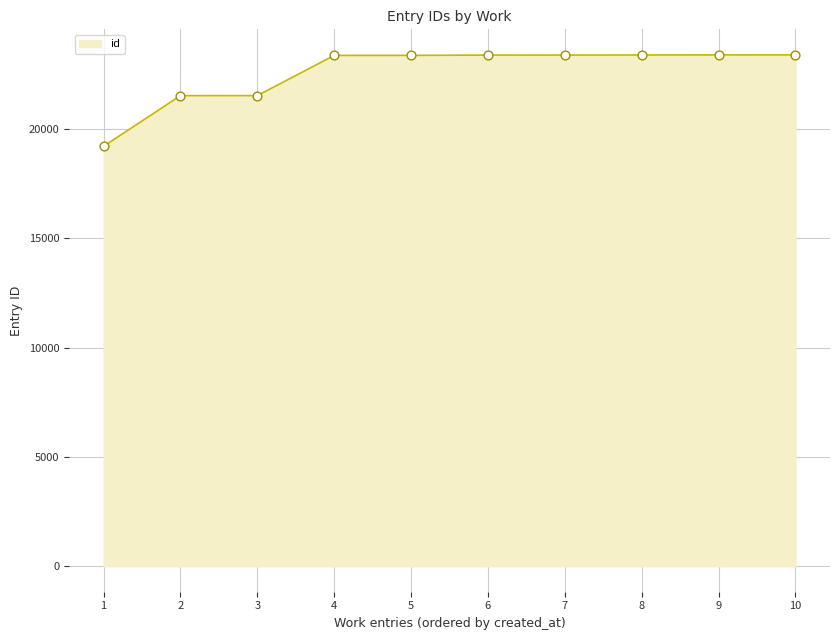

Between 7 and 2, which is larger?

7